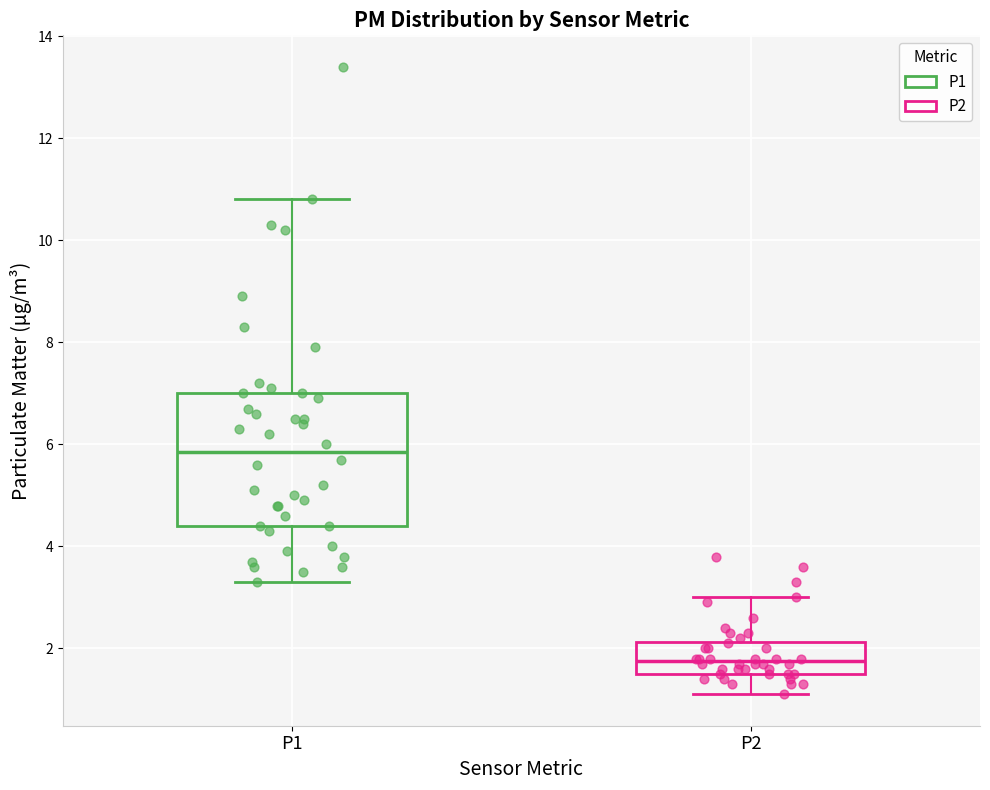

Which box has the lowest median line?

P2